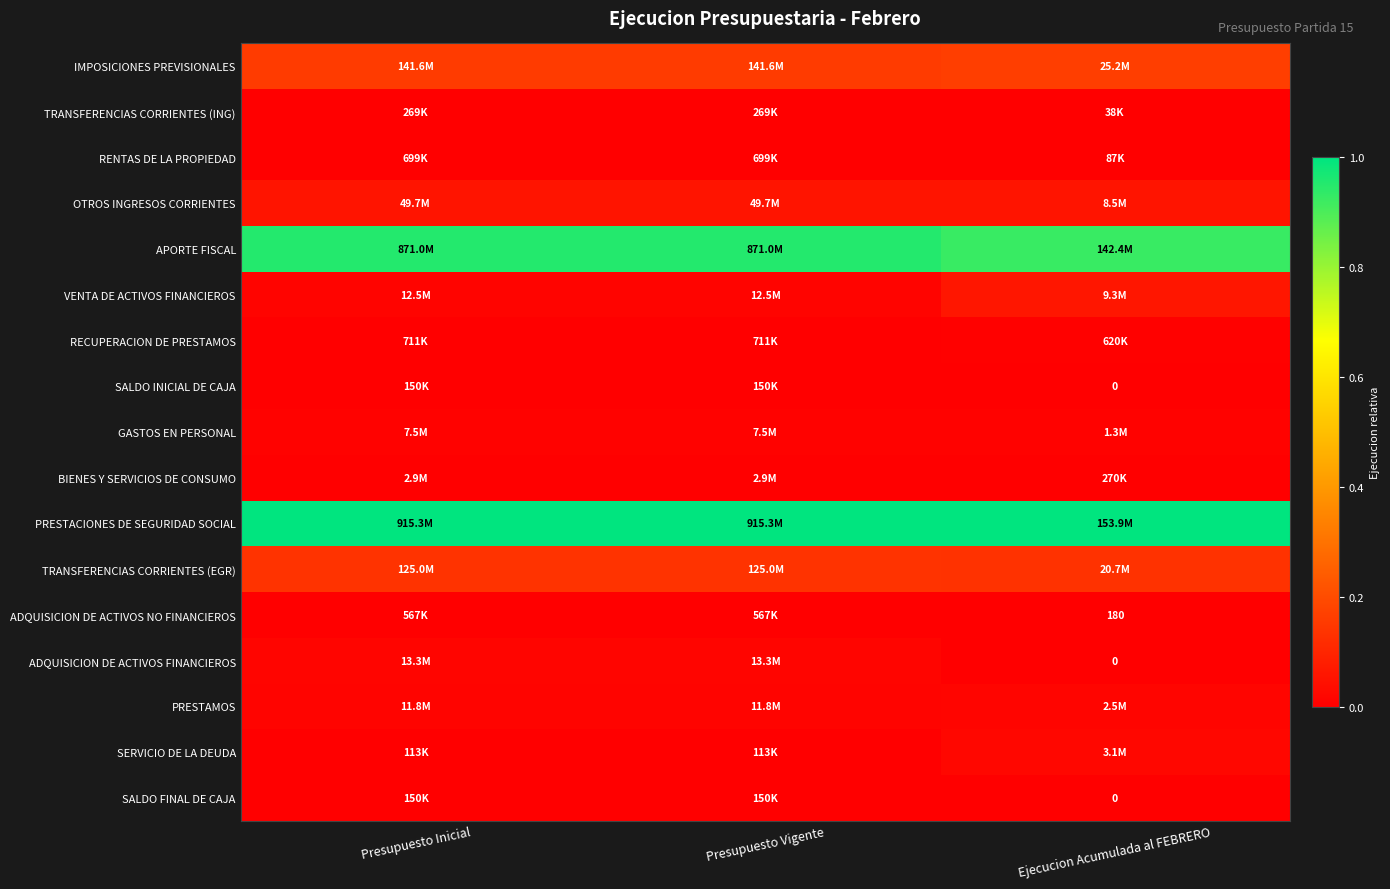

True or false: OTROS INGRESOS CORRIENTES has a value of 0.1 at Presupuesto Vigente.

False